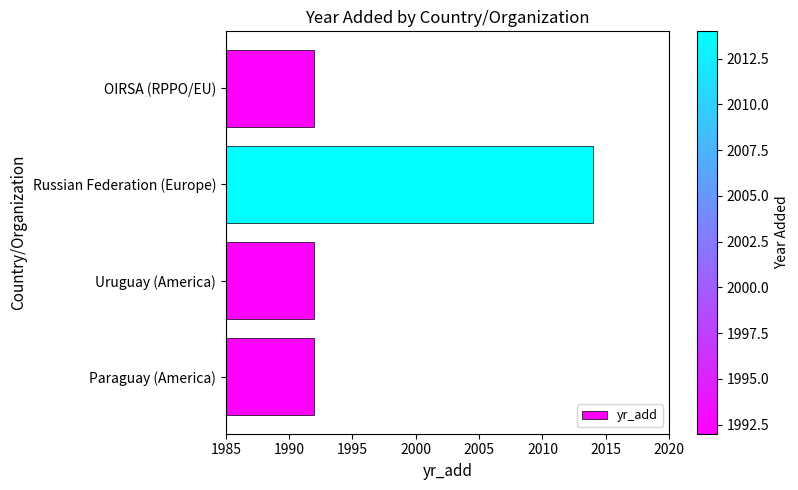

Approximately how many times larger is the value at Uruguay (America) compared to Russian Federation (Europe)?

1.0